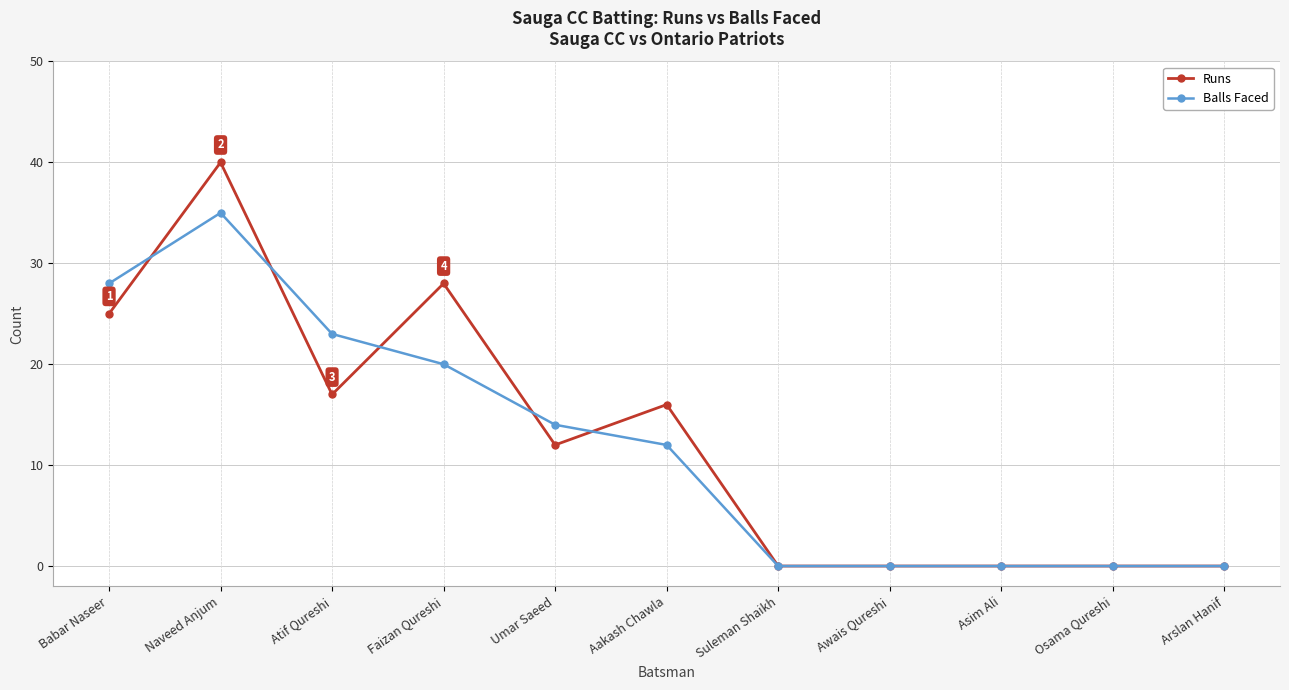

What is the highest value of the Balls Faced series?

35